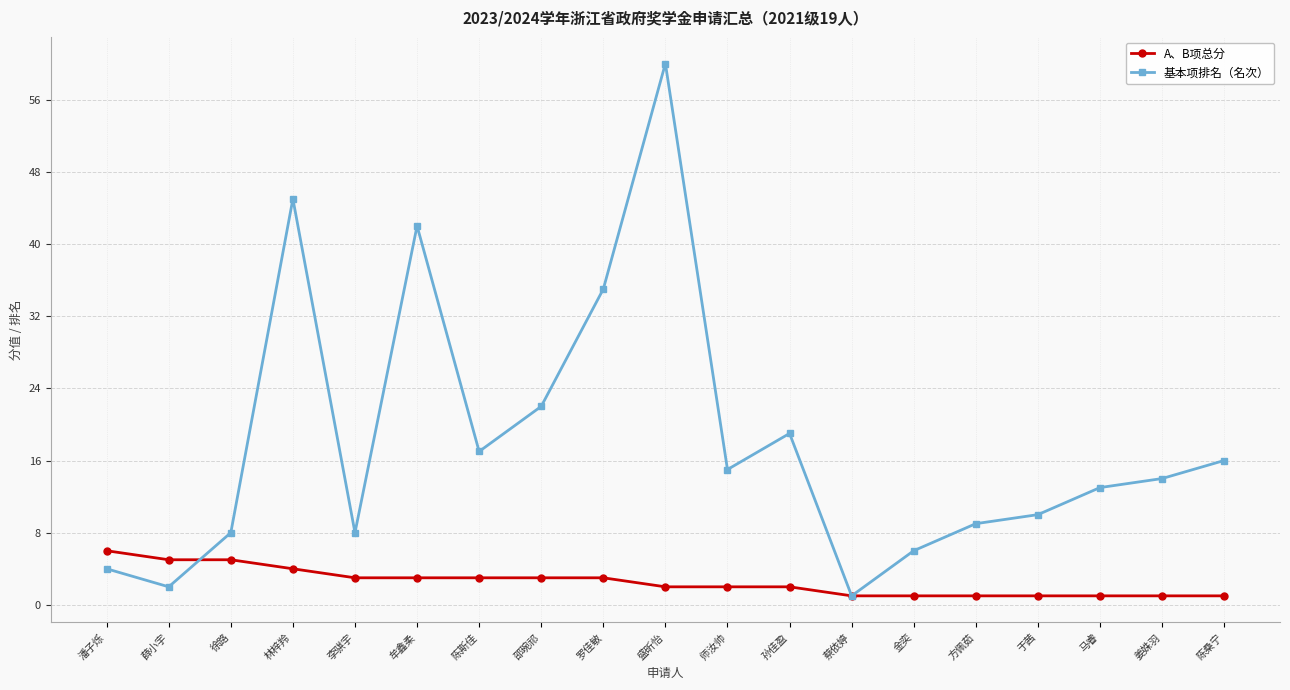

What is the label of the 14th point from the left?

金奕